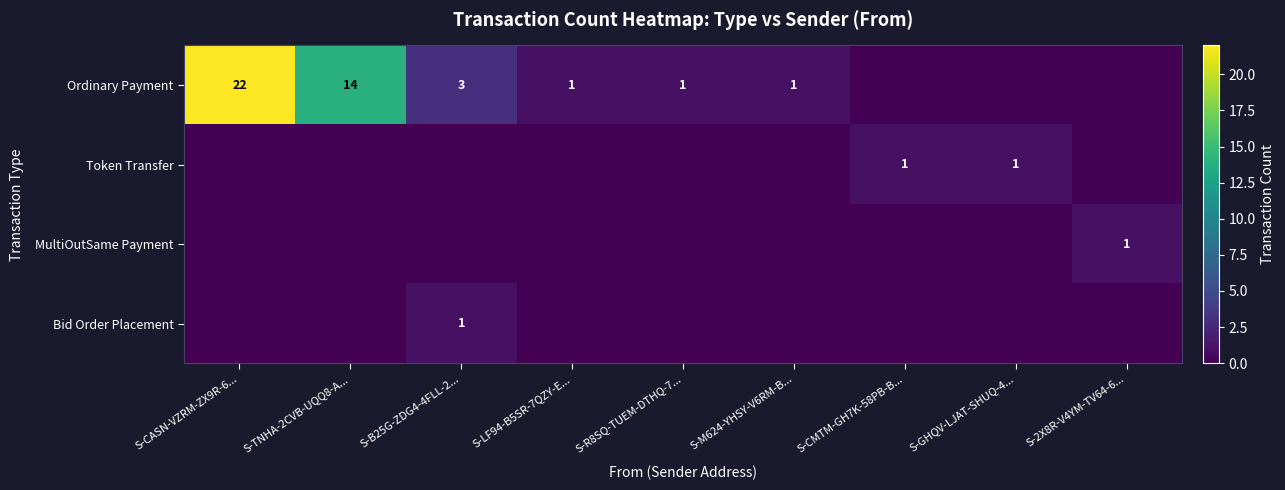

What is the sum of the Ordinary Payment values at S-TNHA-2CVB-UQQ8-A... and S-CASN-VZRM-ZX9R-6...?

36